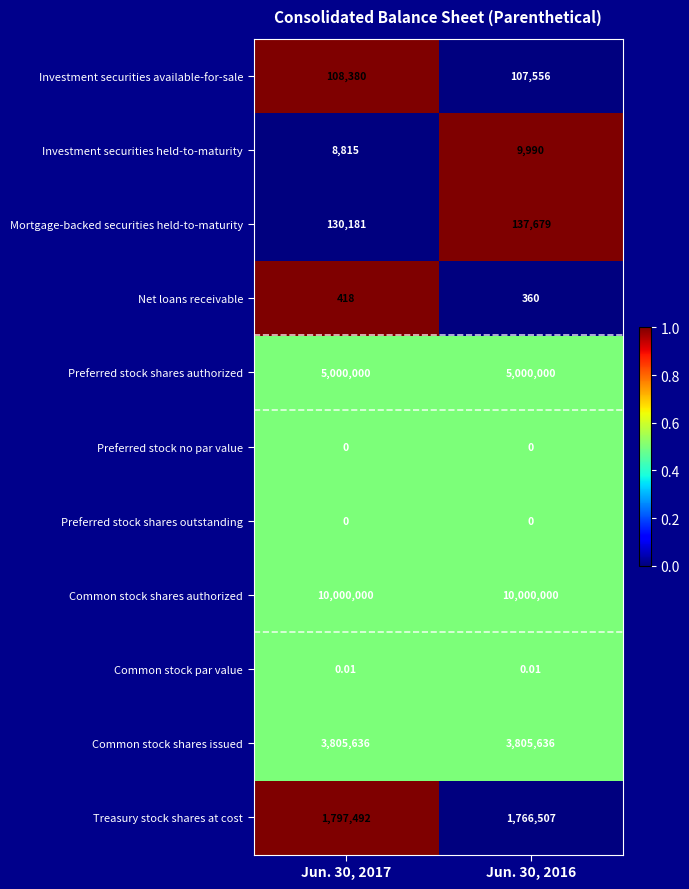

Which series has the largest range (max minus min)?

Treasury stock shares at cost